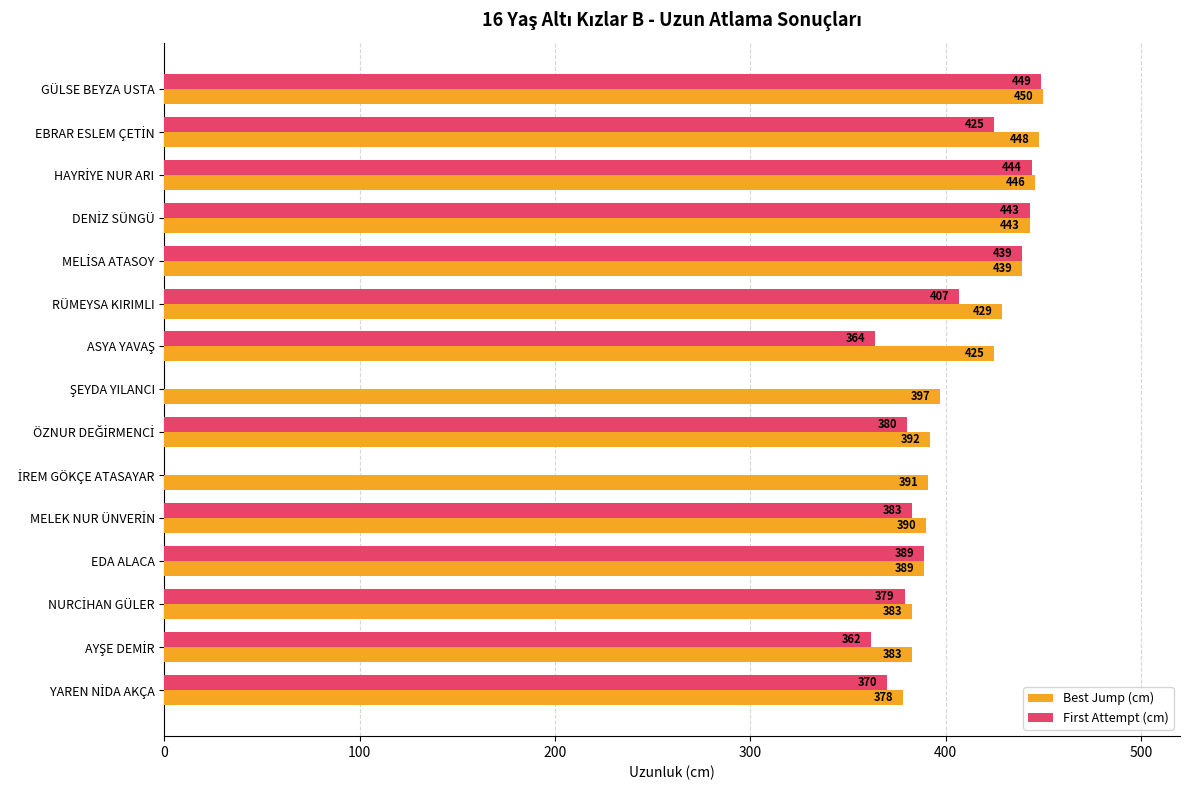

At which category is the sum across all series the highest?

GÜLSE BEYZA USTA